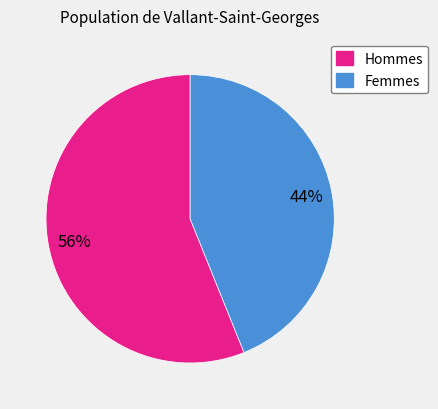

To the nearest percent, what is the average slice percentage?

50%